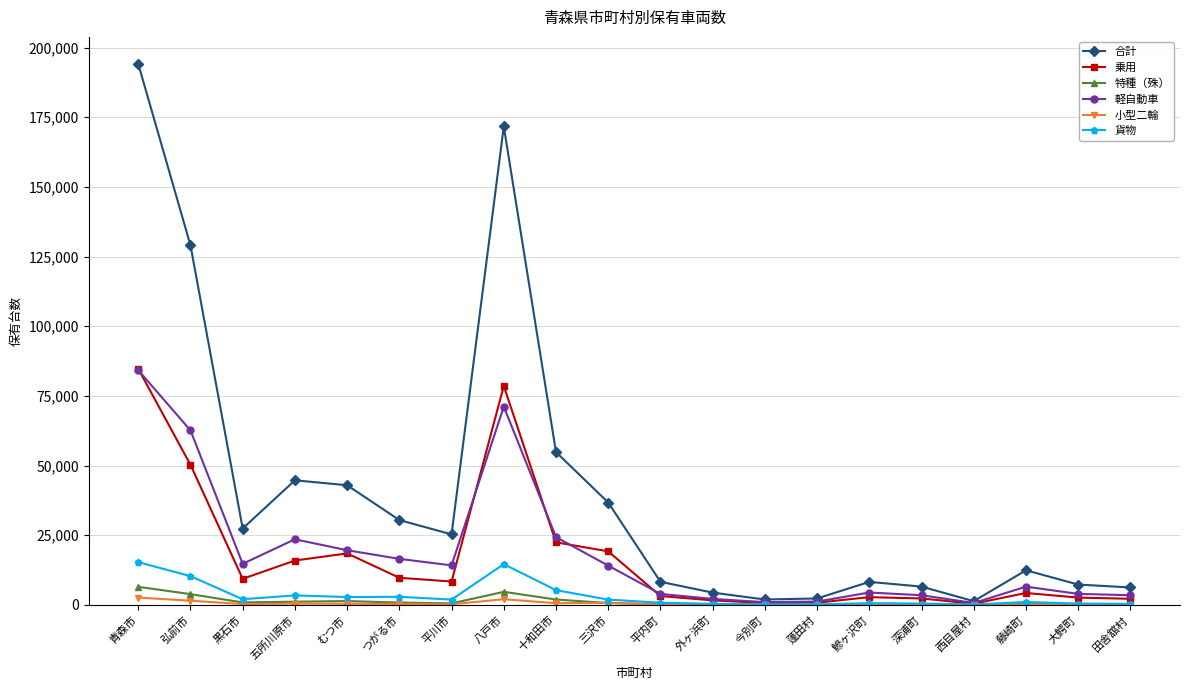

What is the difference between the highest and lowest values at 蓬田村?

2288